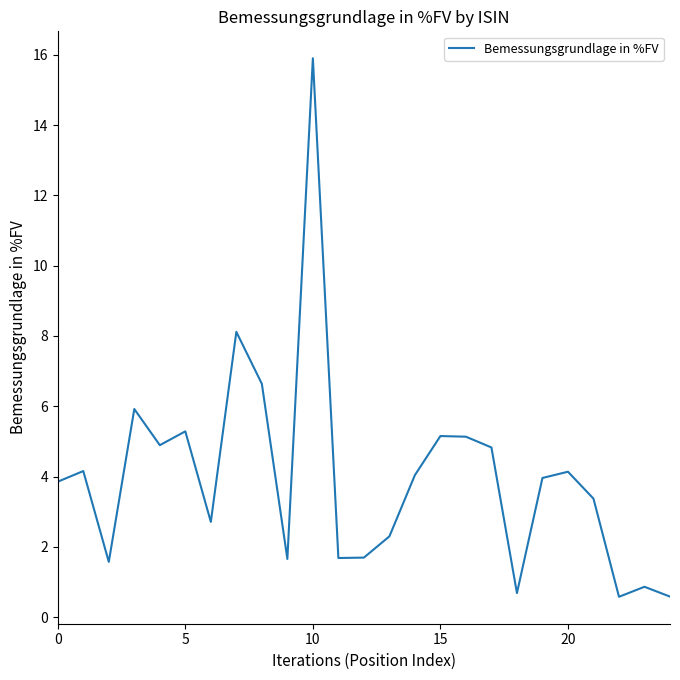

What is the smallest value displayed?

0.6